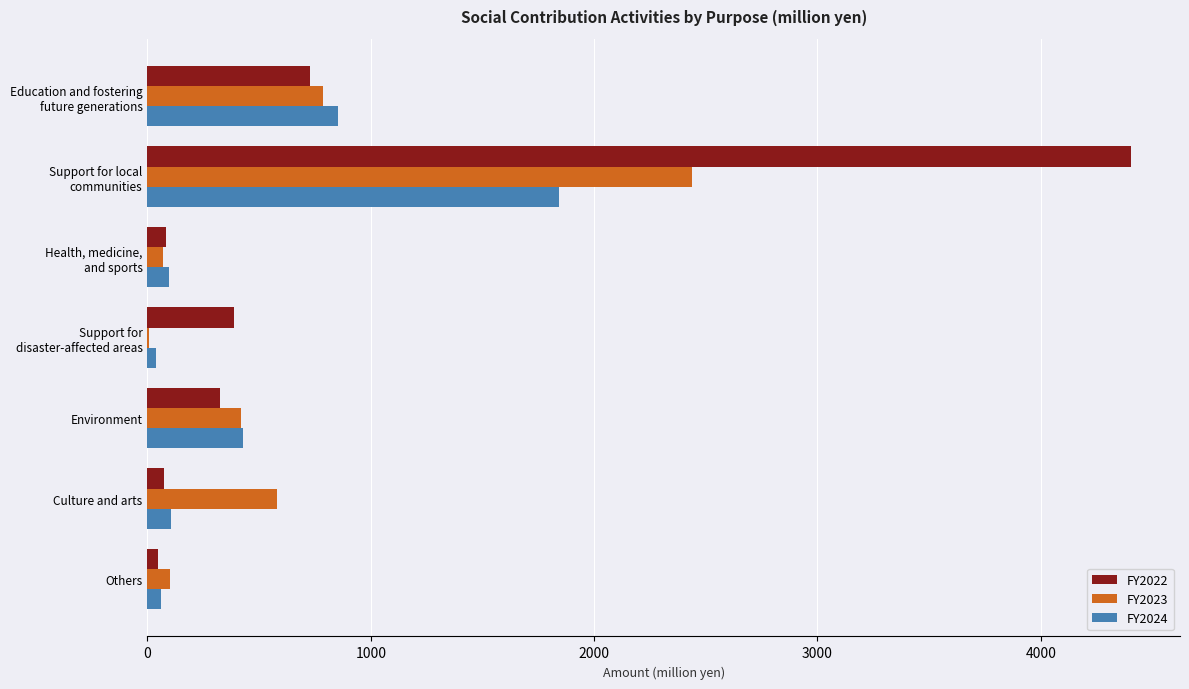

Is it true that FY2024 equals 104 at Culture and arts?

True